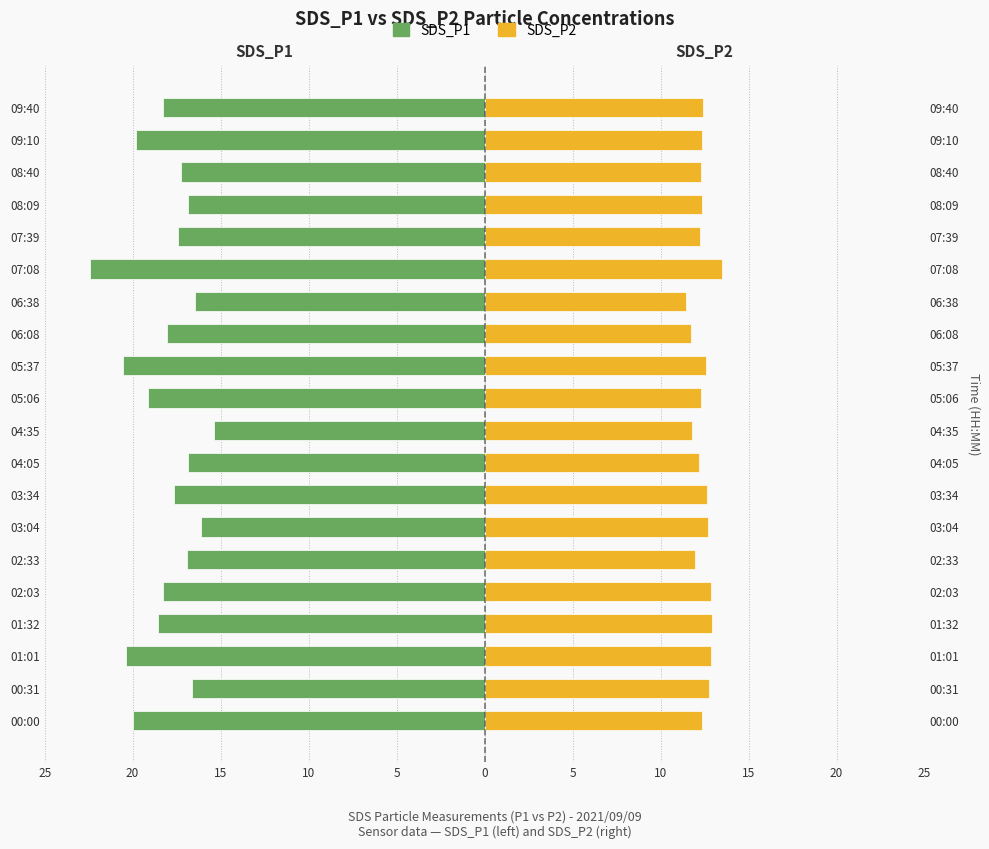

What is the approximate value of SDS_P2 at 06:08?

11.7